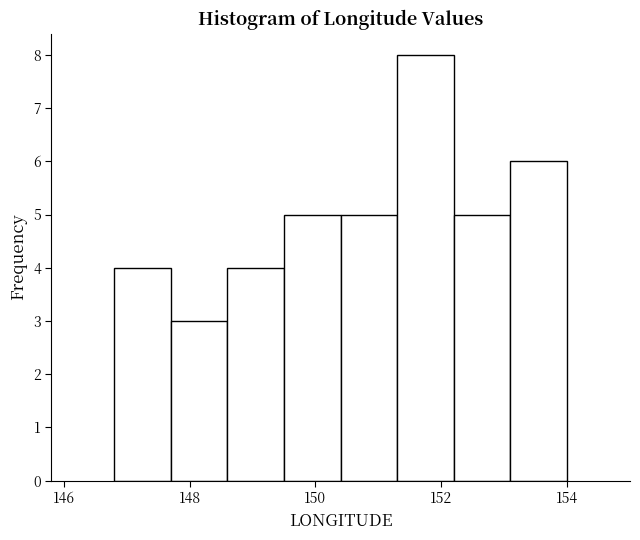

Which range on the x-axis has the tallest bar?

151.3 to 152.2